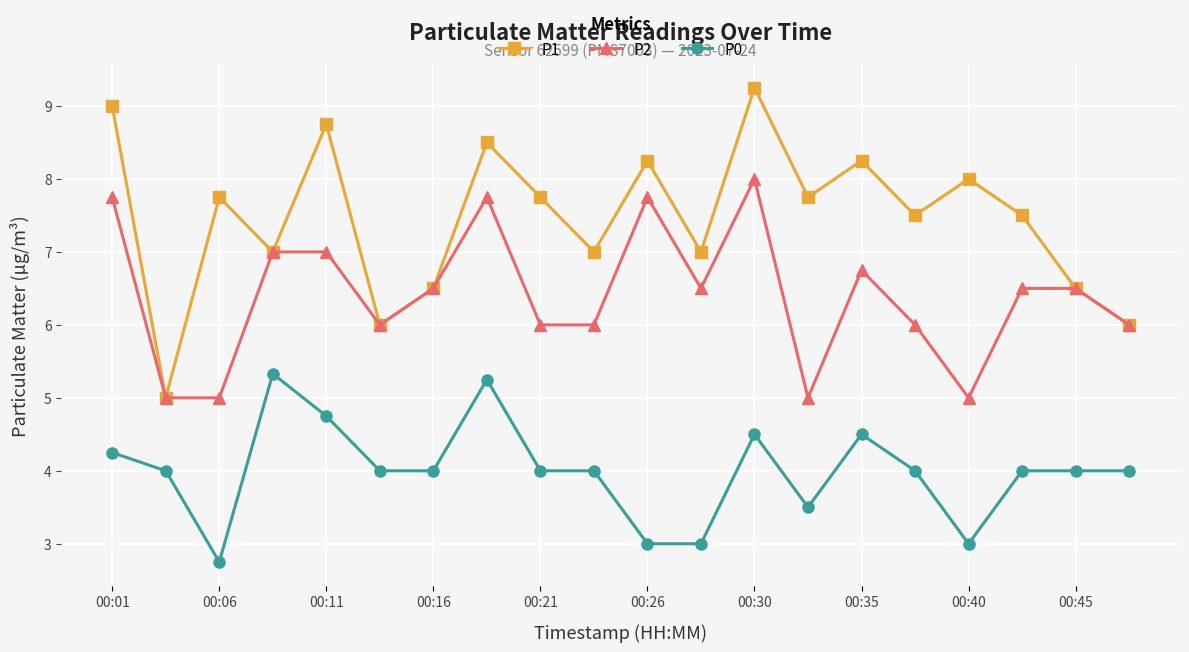

What is the minimum value for P2?

5.0